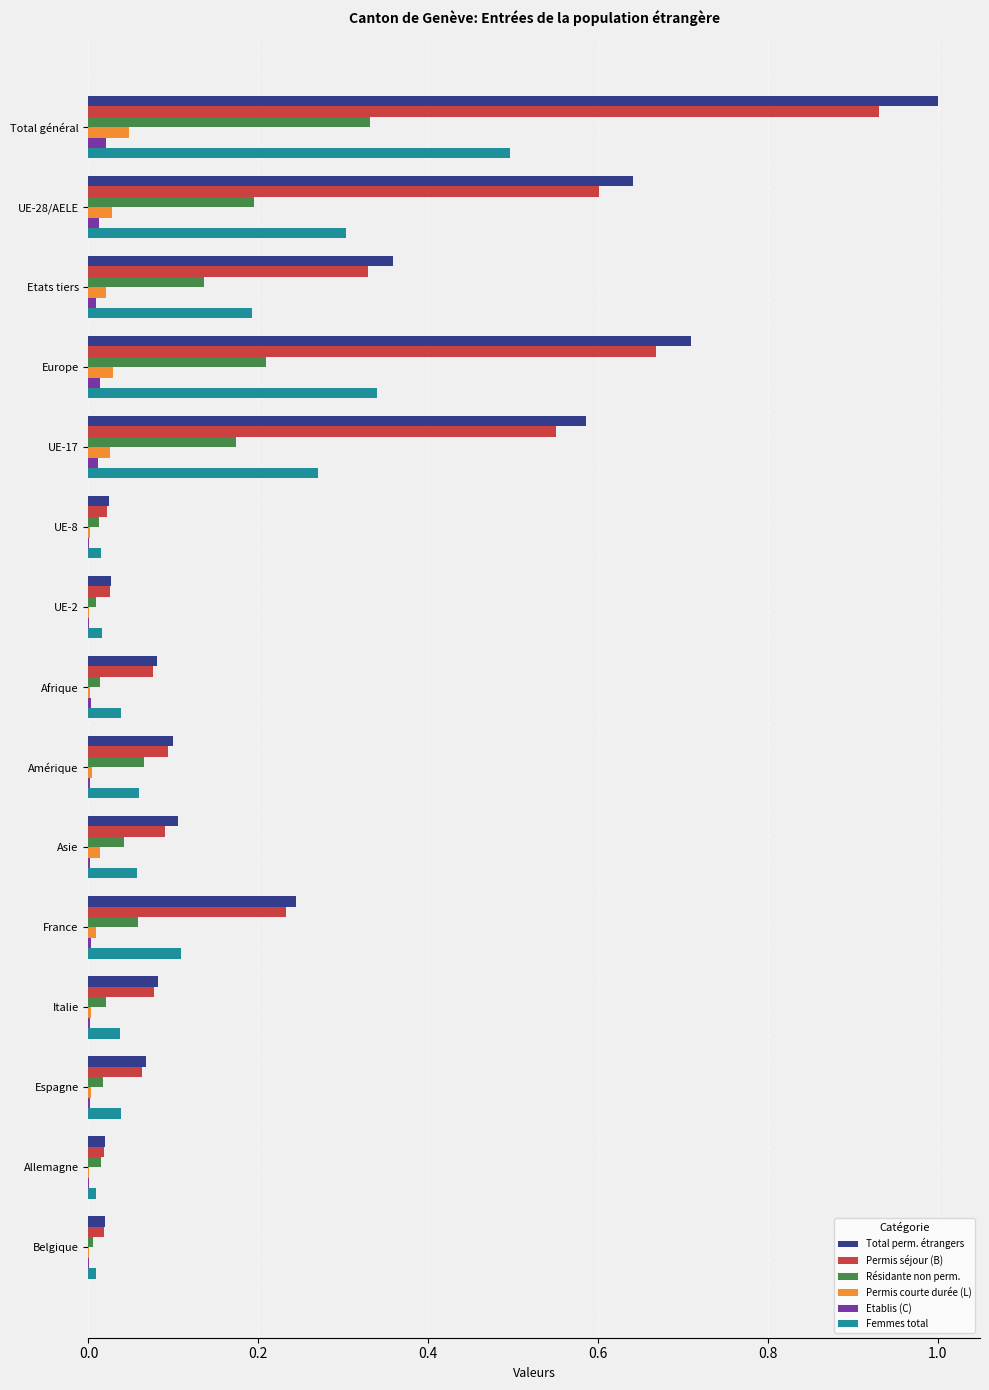

The value of Femmes total at UE-28/AELE is 0.1. True or false?

False